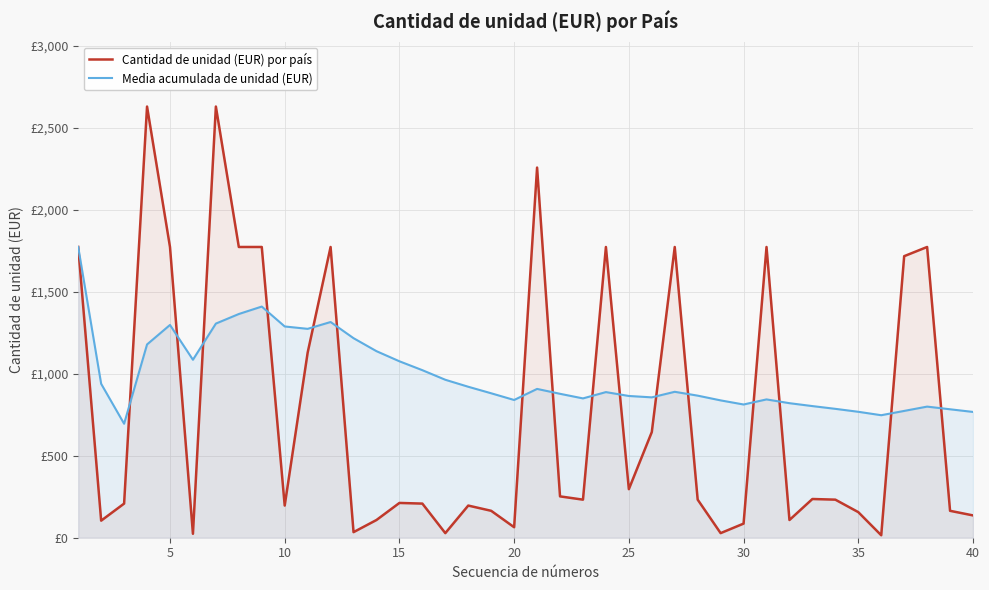

What is the approximate value of Media acumulada de unidad (EUR) at 35?

767.5